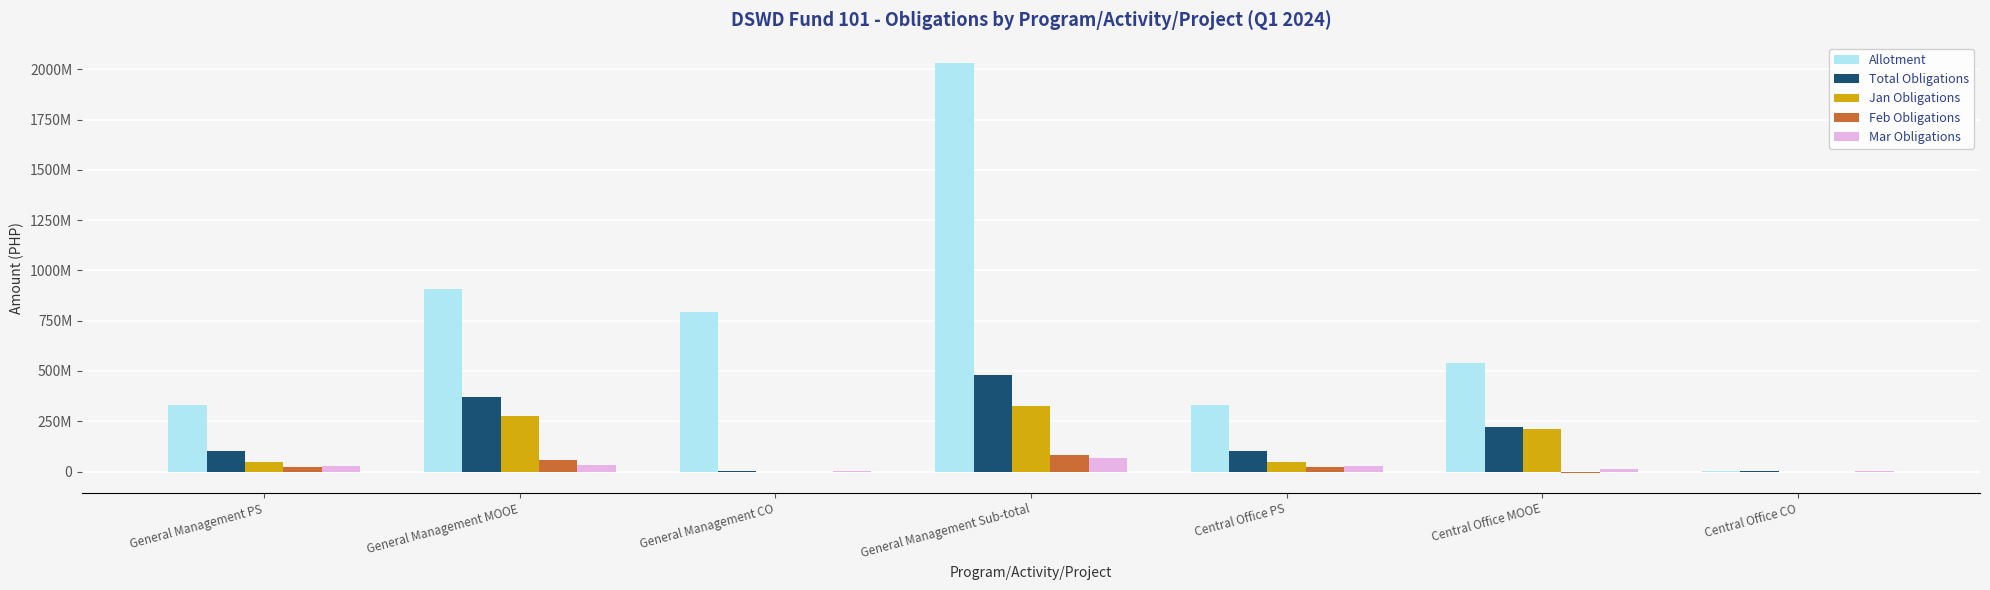

What are all the series names shown in the legend?

Allotment, Total Obligations, Jan Obligations, Feb Obligations, Mar Obligations